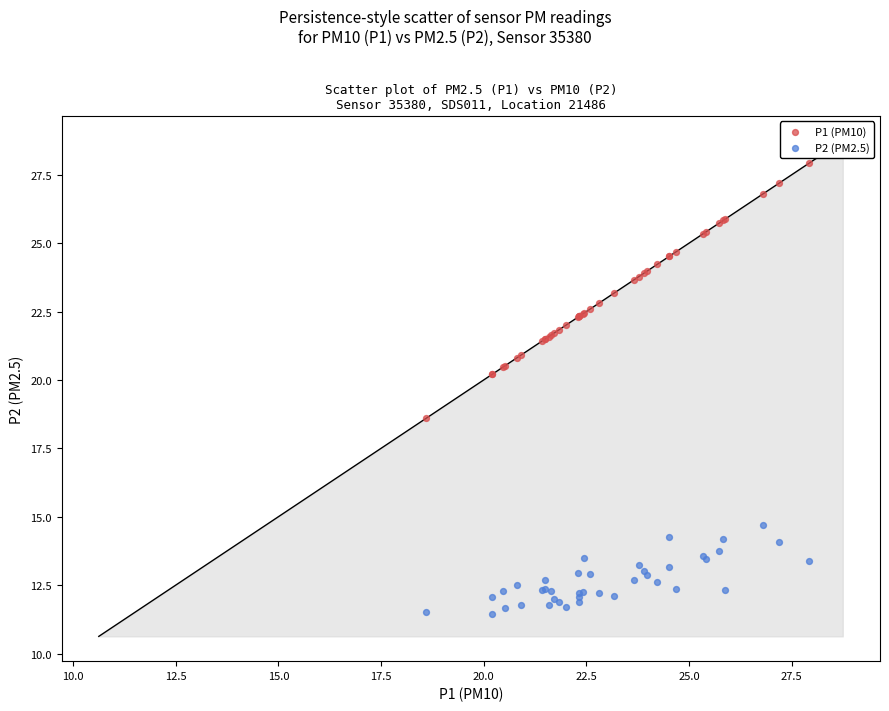

What are all the series names shown in the legend?

P1 (PM10), P2 (PM2.5)